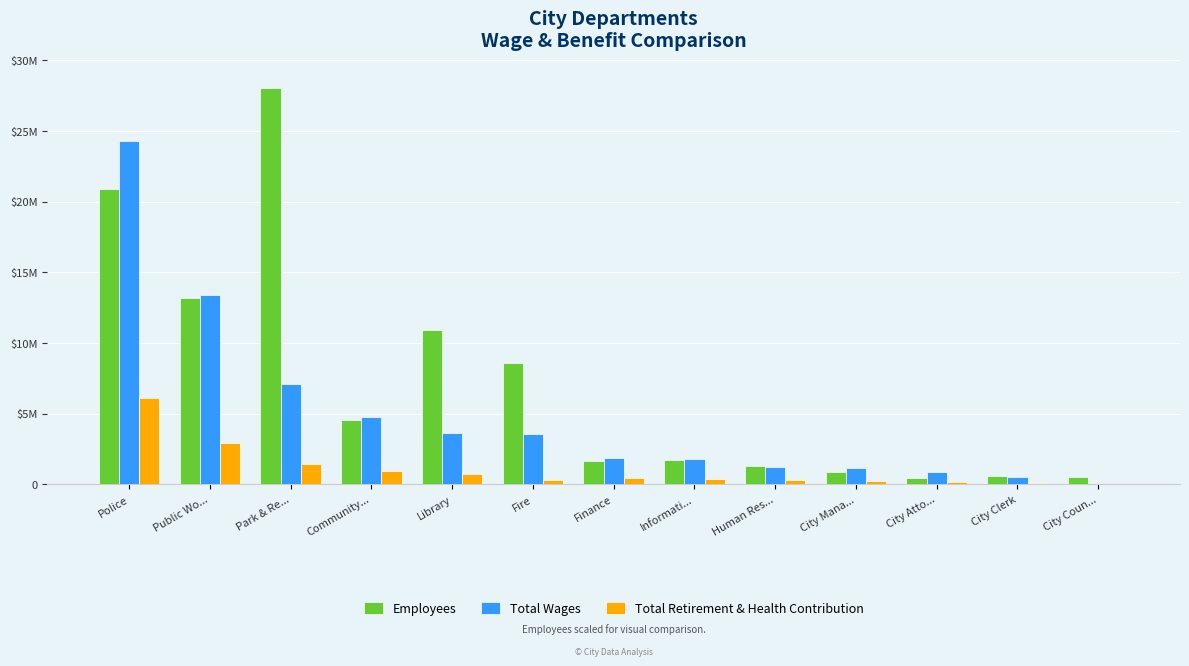

Reading left to right, extract all data points from this chart.

Employees: 20914285.7	13200000.0	28028571.4	4542857.1	10885714.3	8571428.6	1628571.4	1714285.7	1285714.3	857142.9	428571.4	600000.0	514285.7
Total Wages: 24317050.0	13368003.0	7078488.0	4750723.0	3608435.0	3559753.0	1843516.0	1813755.0	1253507.0	1188586.0	866364.0	513255.0	35668.0
Total Retirement & Health Contribution: 6094960.0	2944726.0	1415585.0	975178.0	697520.0	322945.0	449858.0	349118.0	301342.0	210911.0	185081.0	104179.0	47057.0